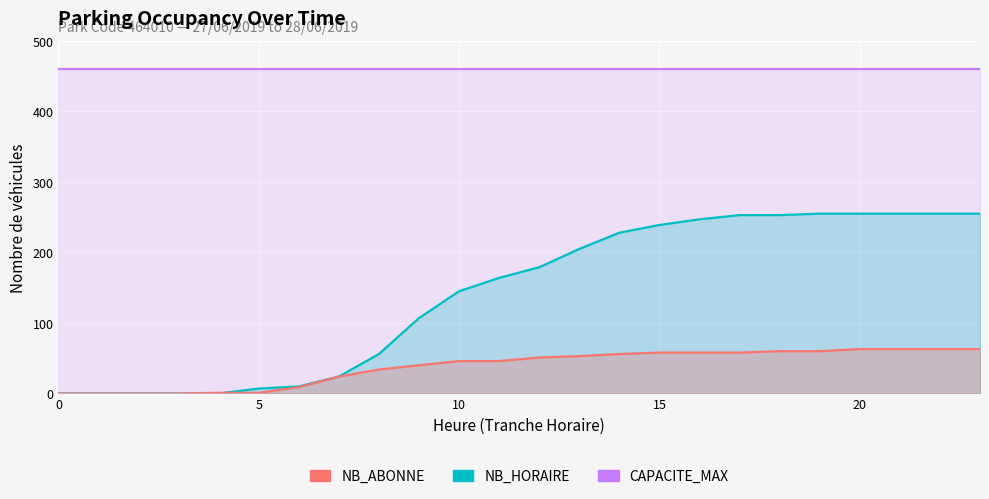

True or false: CAPACITE_MAX has more than 2 interior local peaks.

False